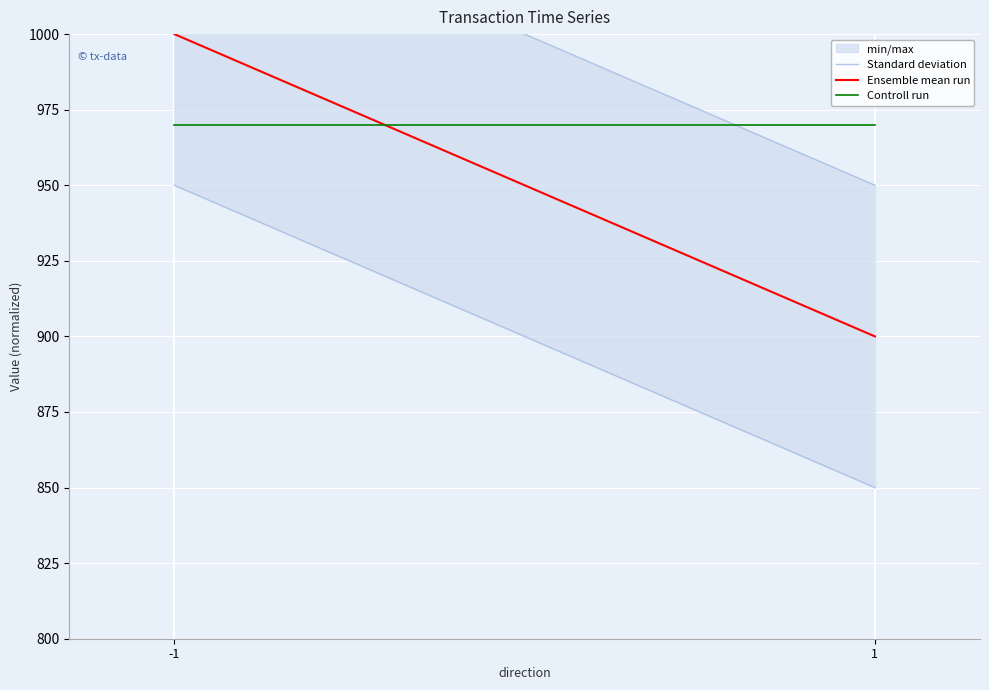

True or false: Ensemble mean run has a value of 1000 at -1.

True